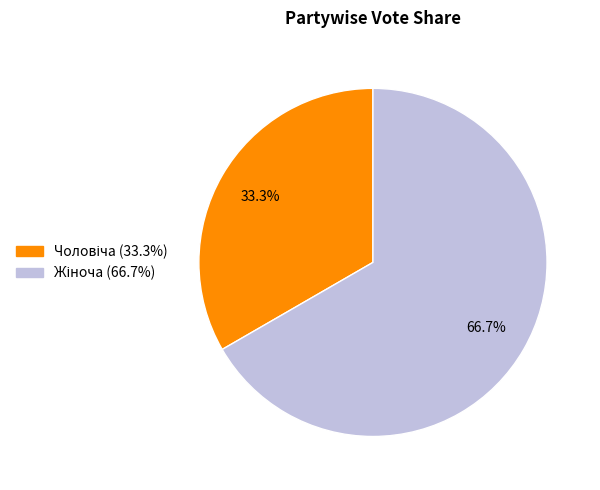

Is there a majority slice in this chart?

Yes